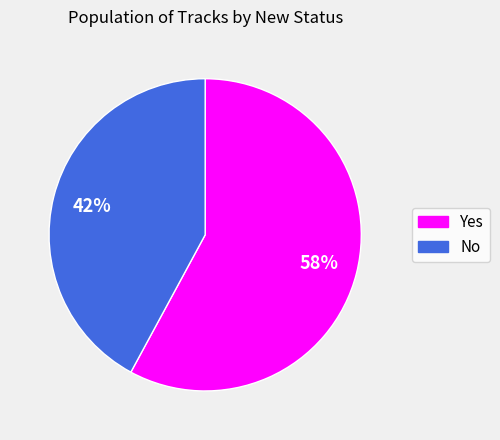

Which has a higher value, No or Yes?

Yes